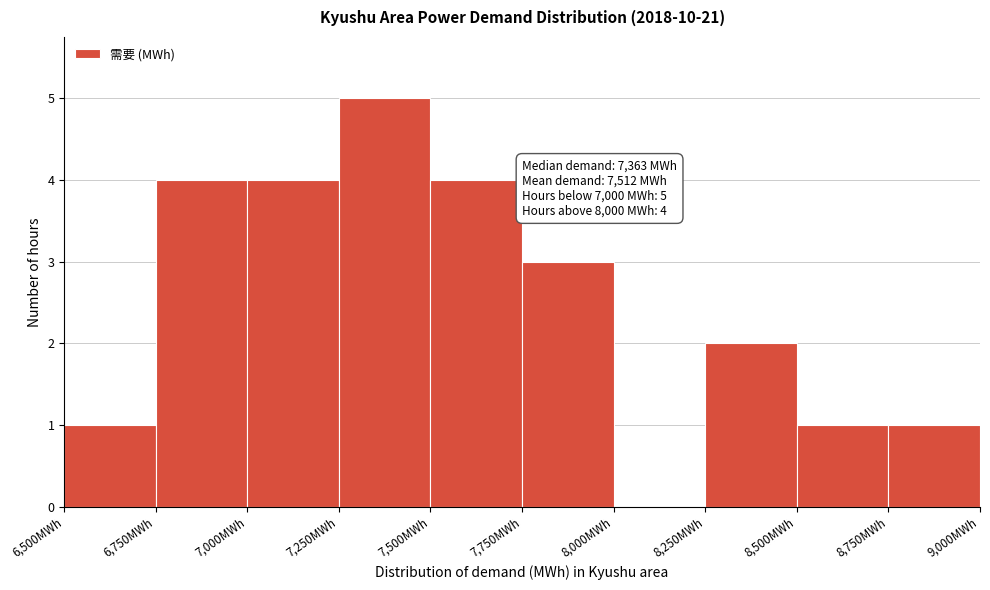

Which range on the x-axis has the tallest bar?

7250 to 7500